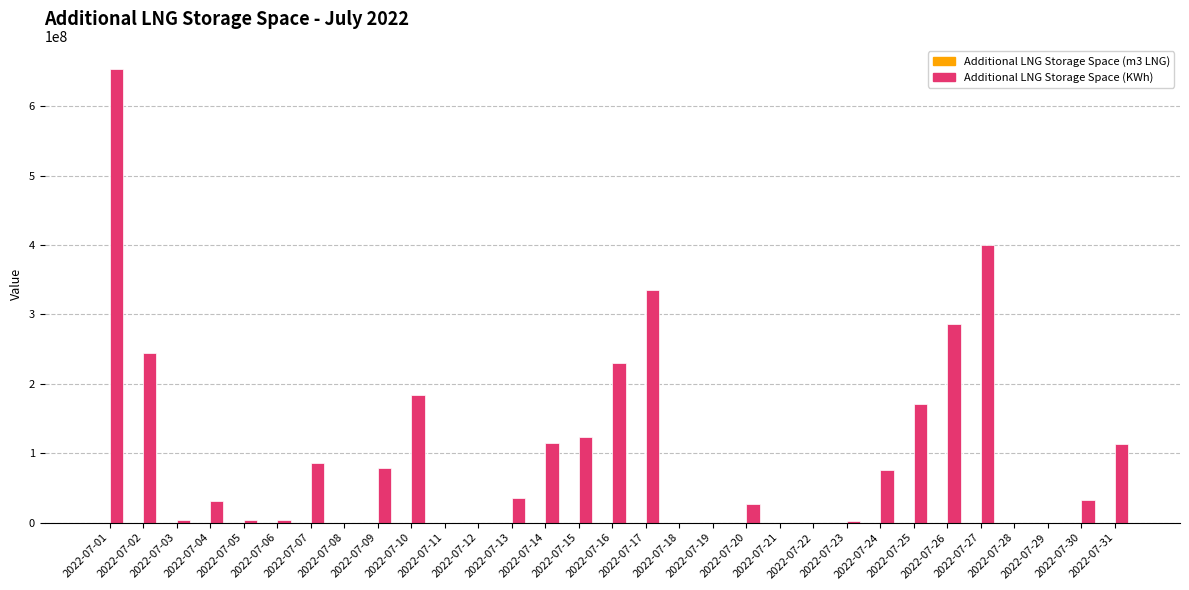

Which series has the largest total across all categories?

Additional LNG Storage Space (KWh)